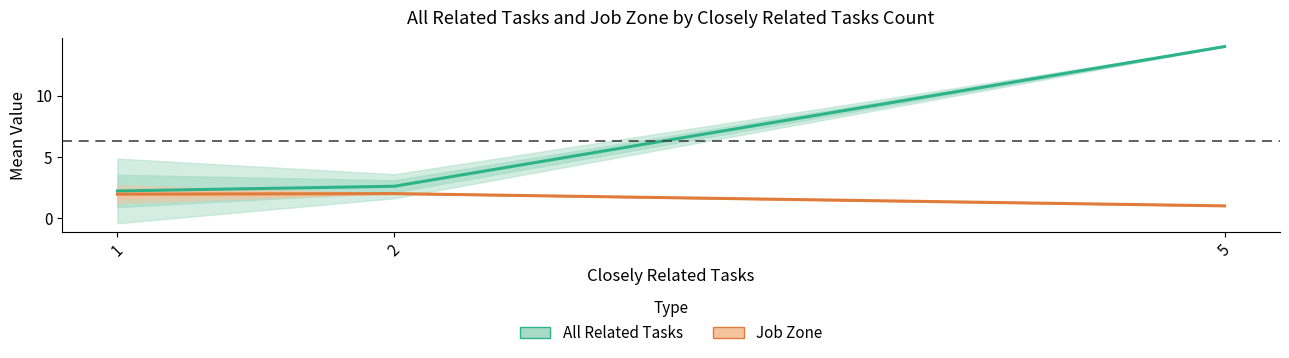

Reading left to right, list all the values displayed in this chart.

All Related Tasks: 2.2	2.6	14.0
Job Zone: 2.0	2.0	1.0